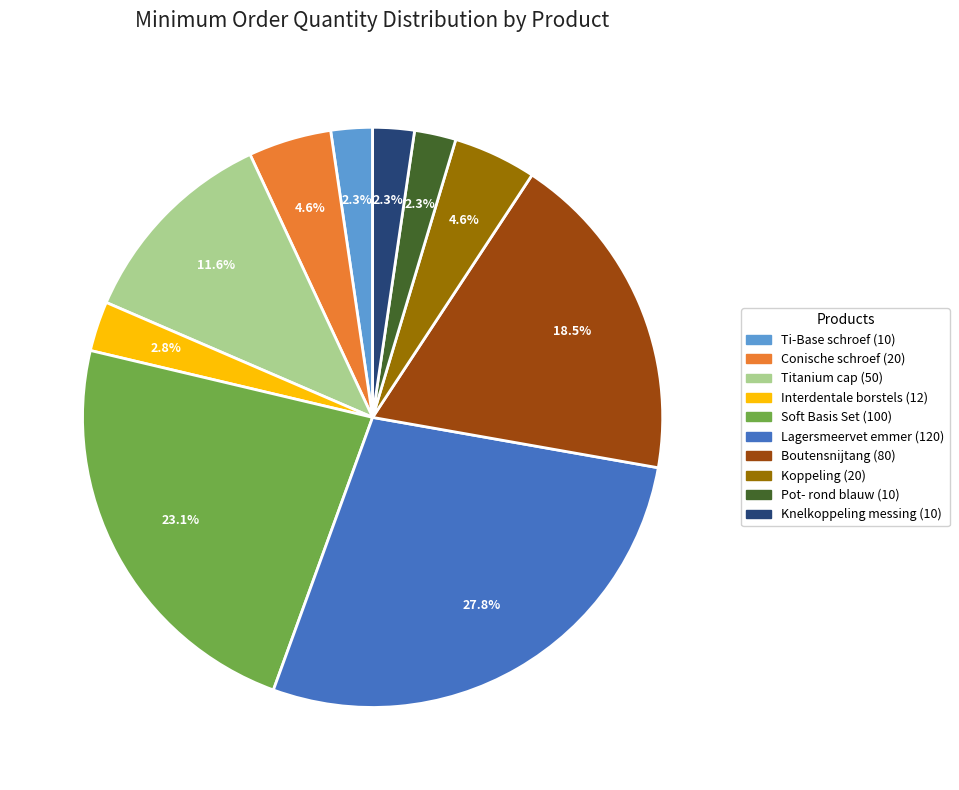

What percentage is the Interdentale borstels slice, to the nearest percent?

3%